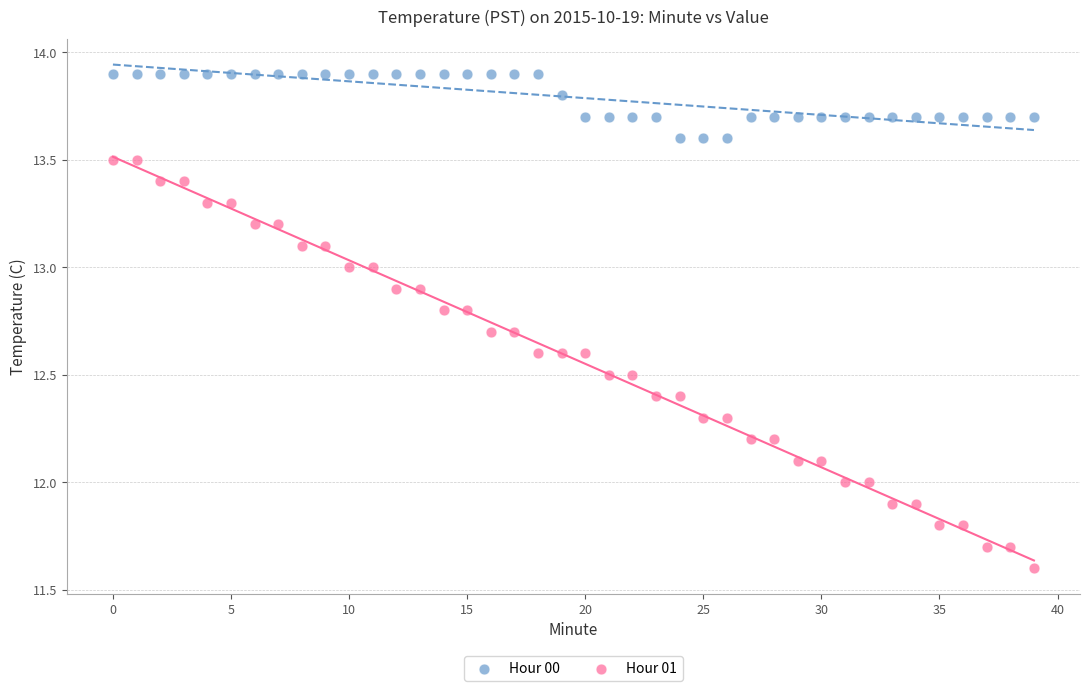

Across all data points, what is the range of Y values (max minus min)?

2.3